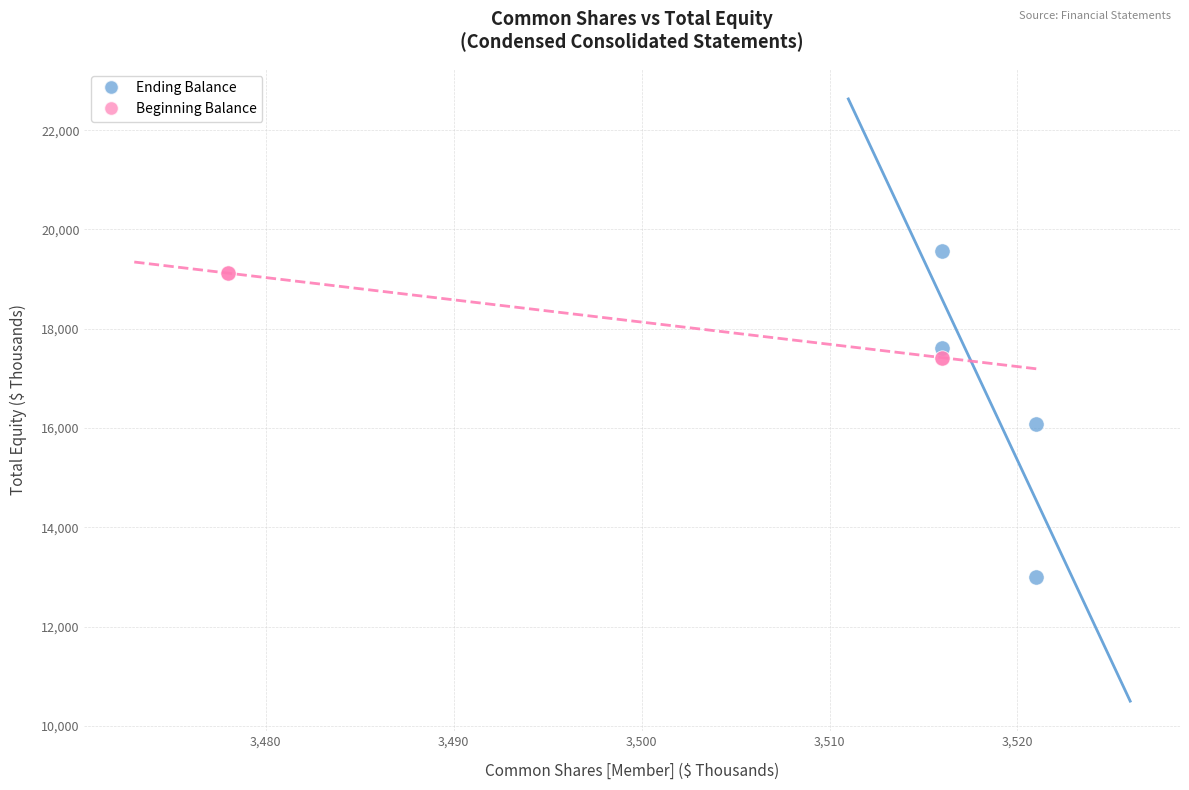

Which series has the largest Y range (max minus min)?

Ending Balance